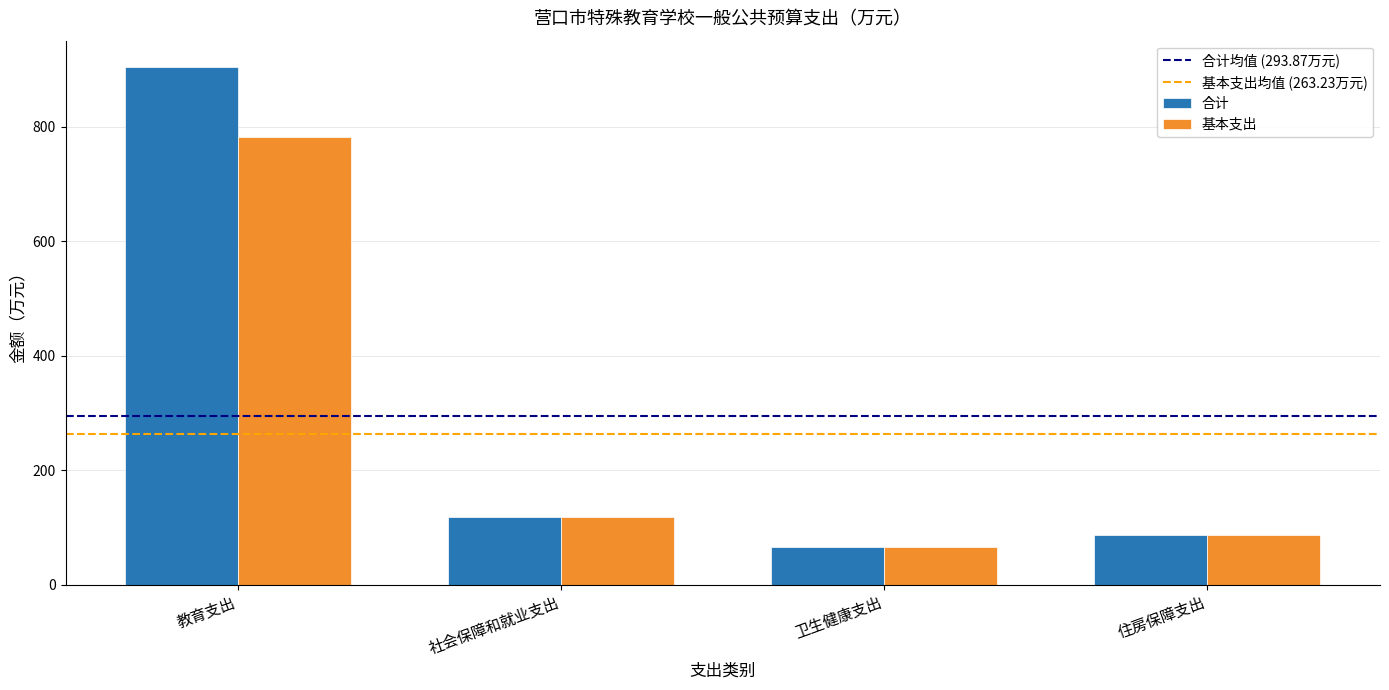

The value of 合计 at 社会保障和就业支出 is 63.3. True or false?

False